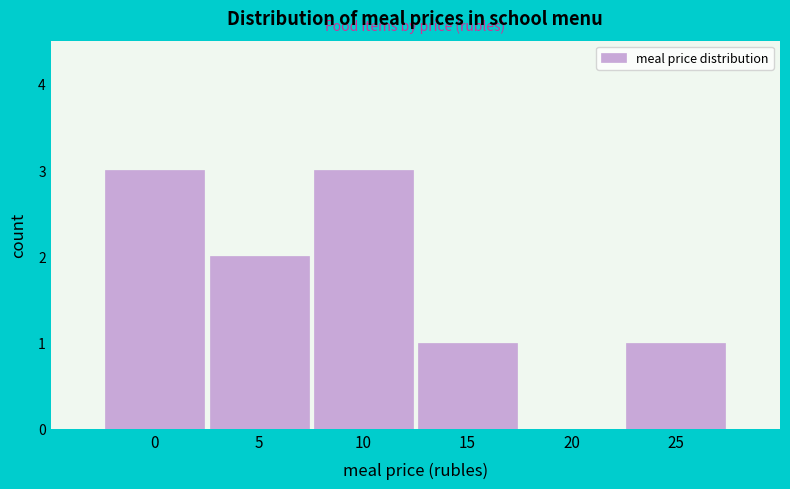

Reading left to right, transcribe all the data shown in this chart.

0=3	5=2	10=3	15=1	20=0	25=1